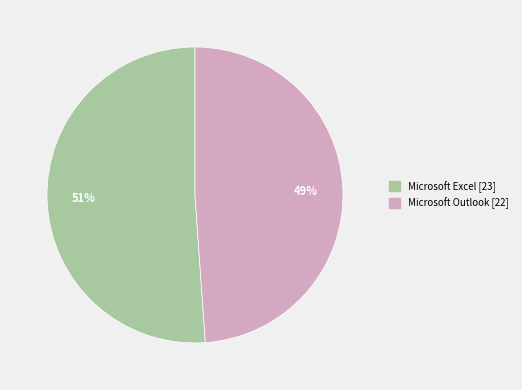

What percentage is the Microsoft Outlook slice, to the nearest percent?

49%